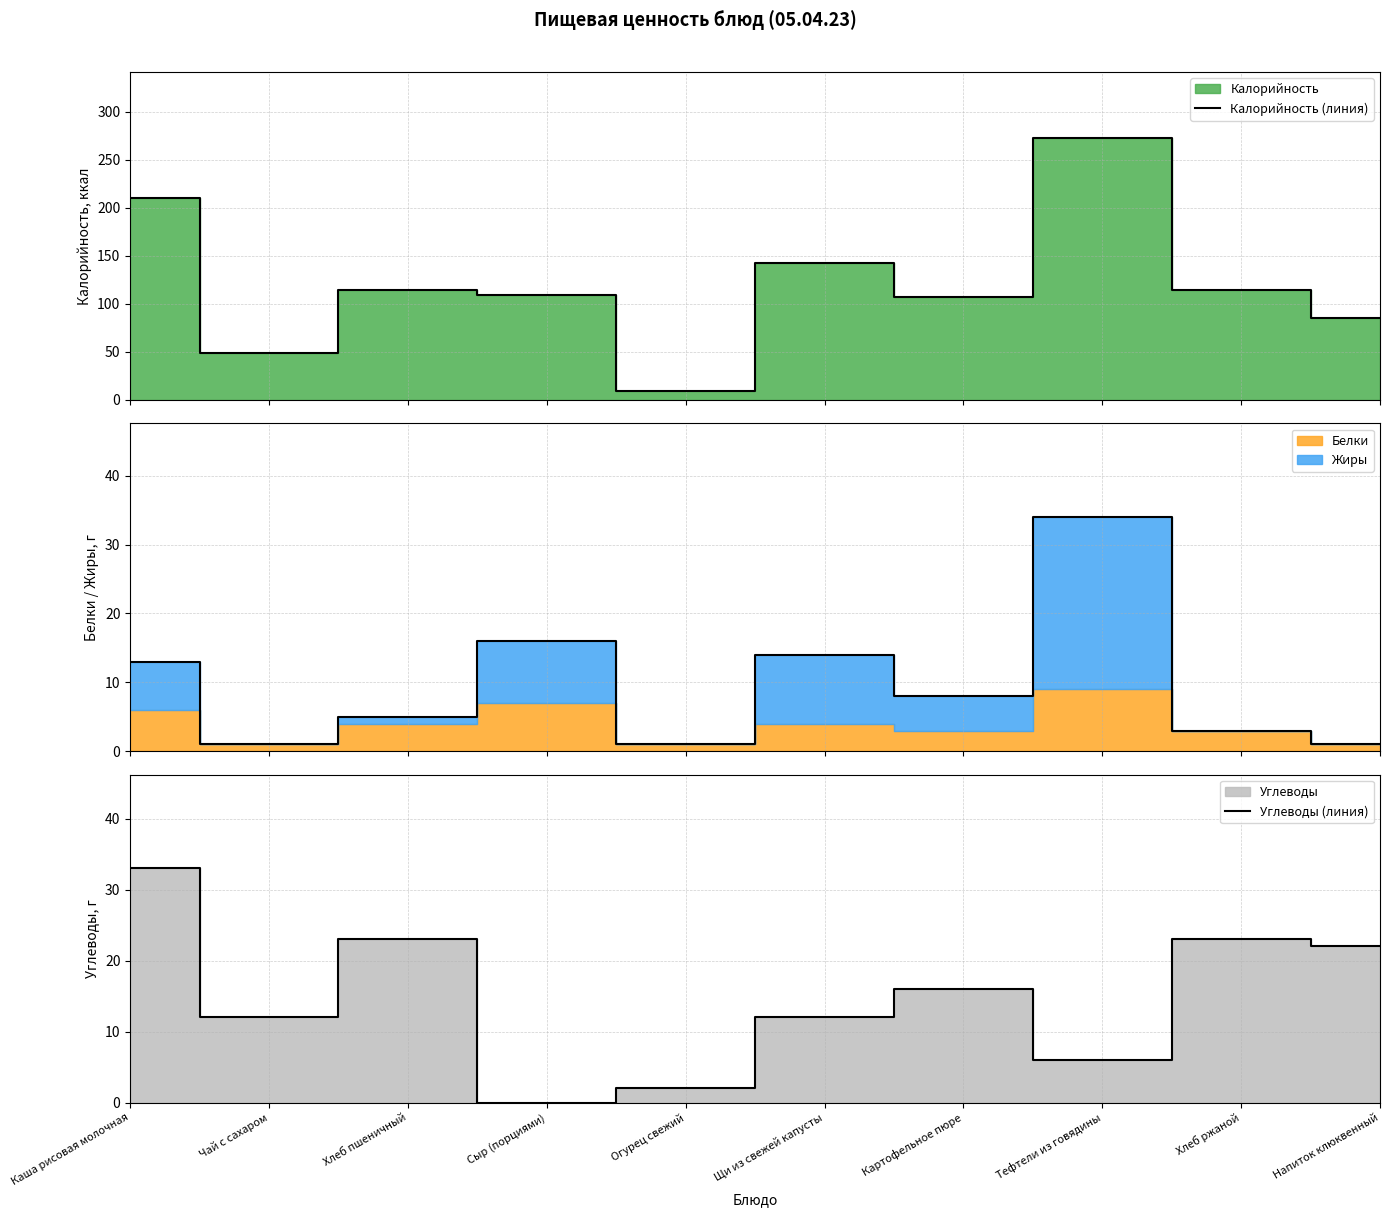

What is the greatest value displayed?

273